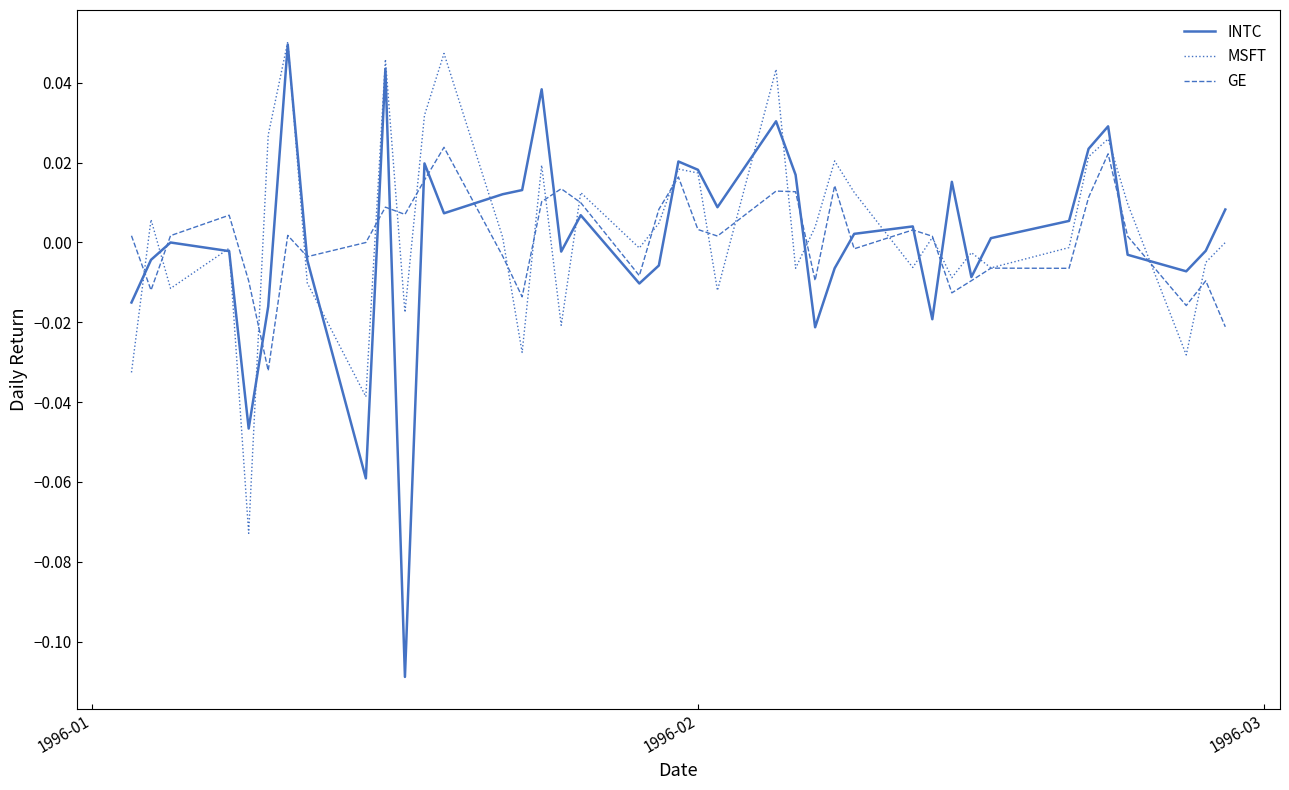

Which series has the widest spread of values?

INTC